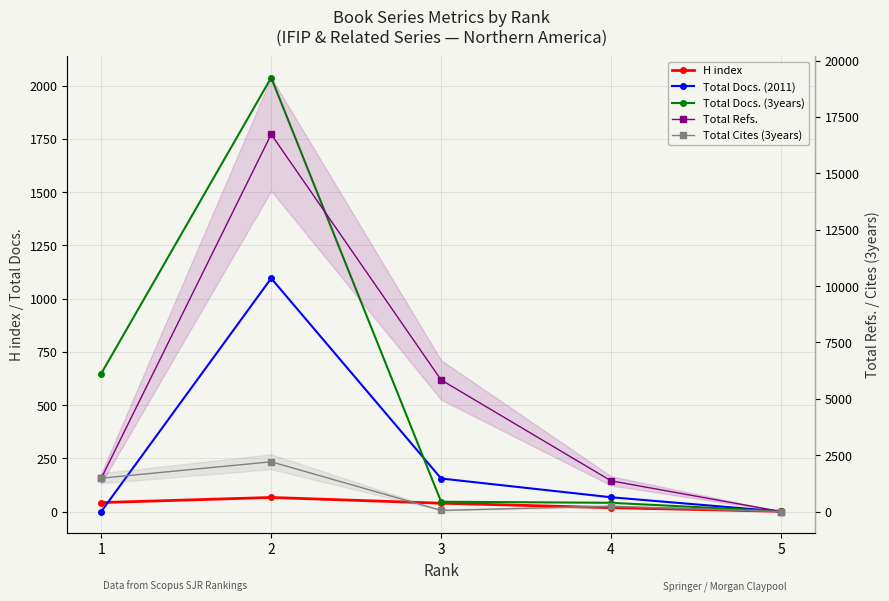

At which label does Total Refs. reach its peak?

2